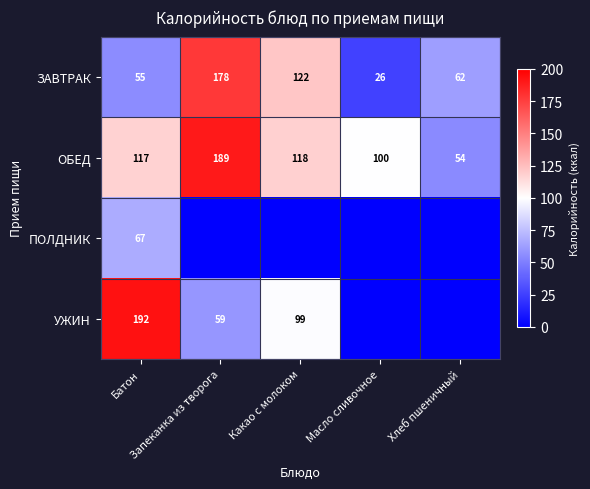

What is the average value of the ЗАВТРАК series?

89